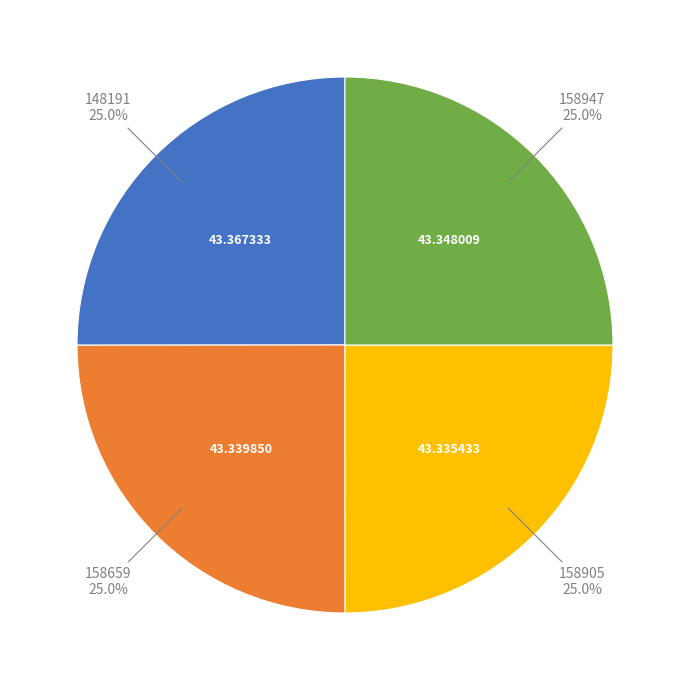

Approximately how many times larger is the value at 158659 compared to 158905?

1.0